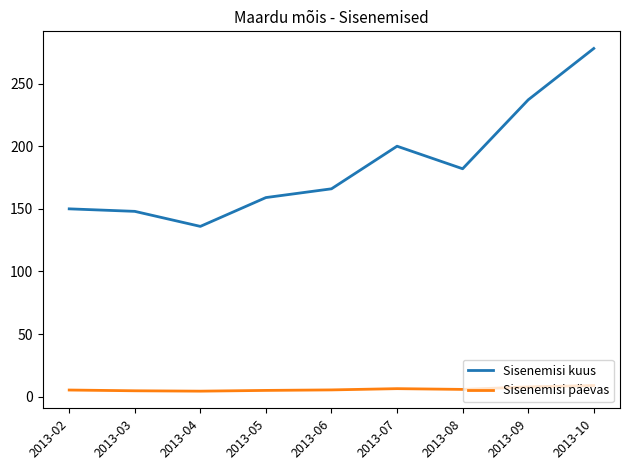

True or false: Sisenemisi kuus and Sisenemisi päevas cross at least once.

False